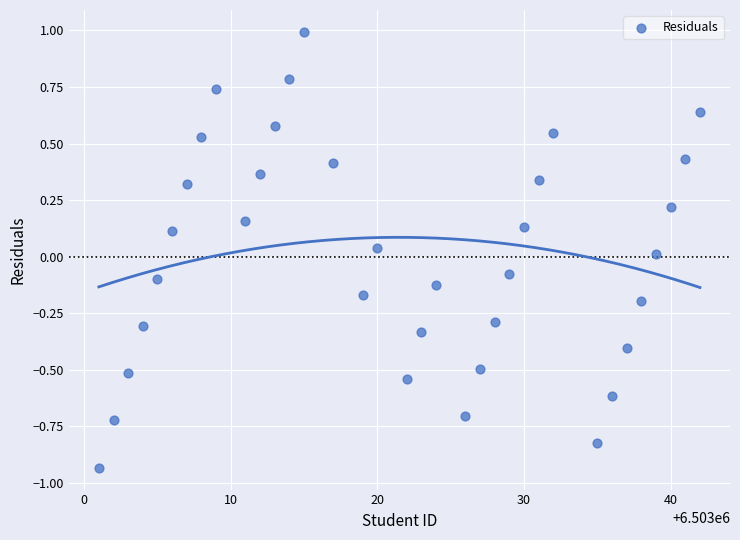

What is the range of Y values (max minus min)?

1.9